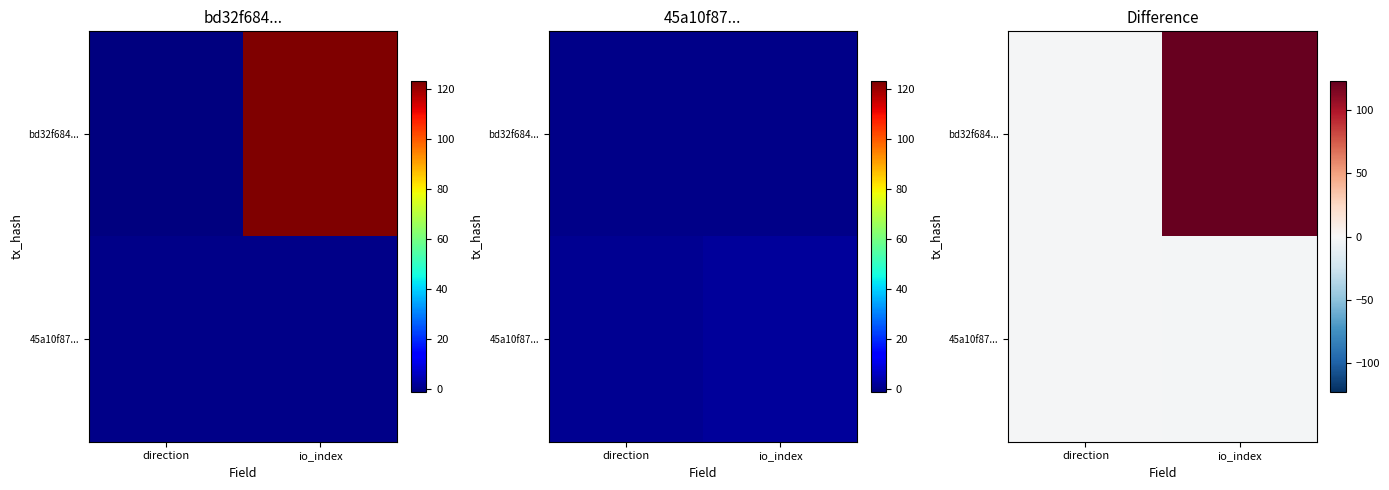

How many series are shown in this chart?

2